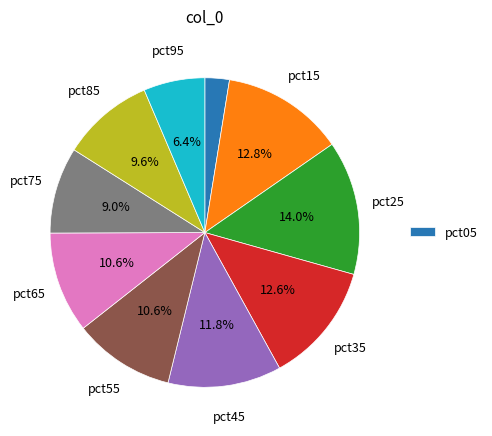

Is there any slice that represents more than half of the pie?

No